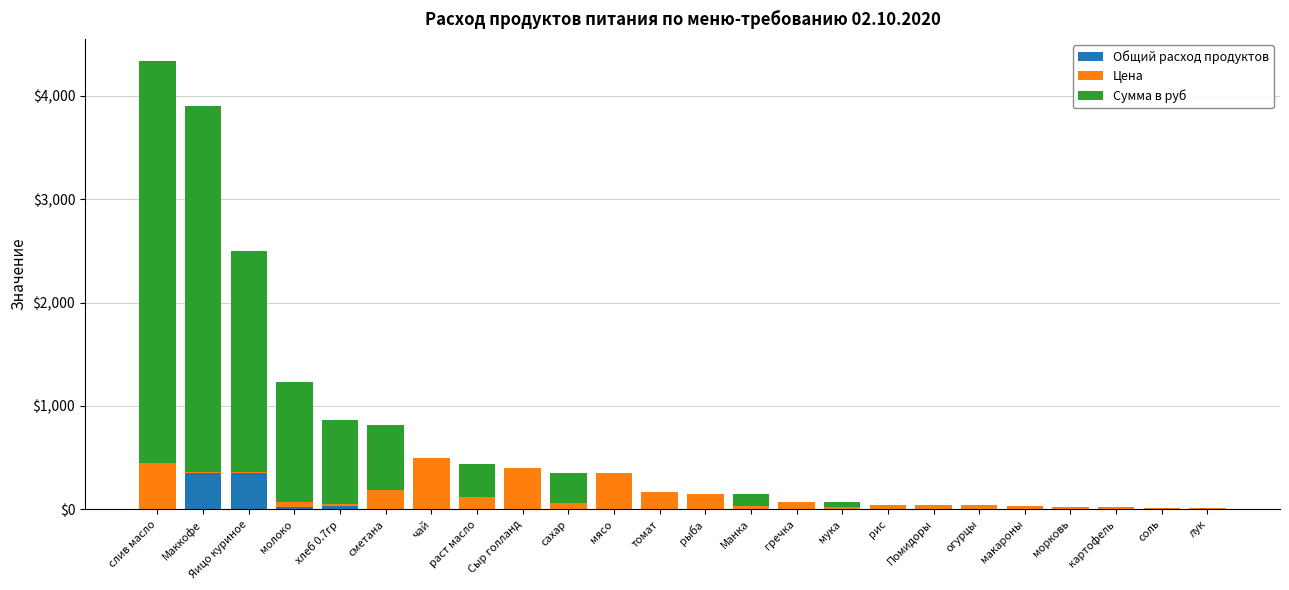

The Общий расход продуктов series shows 0.0 at мясо. True or false?

True